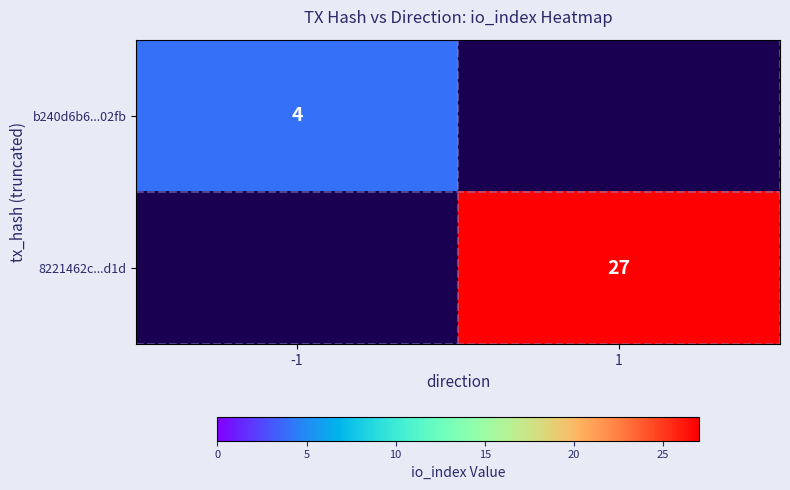

True or false: b240d6b6...02fb has a value of 4 at -1.

True